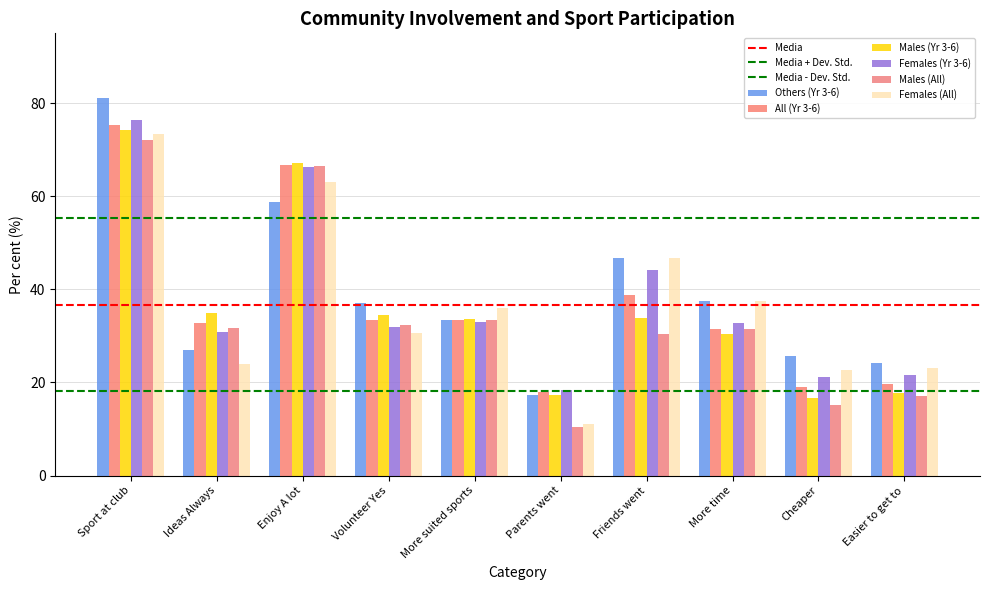

Reading left to right, extract all data points from this chart.

Others (Yr 3-6): Sport at club=81.0	Ideas Always=26.9	Enjoy A lot=58.8	Volunteer Yes=37.1	More suited sports=33.4	Parents went=17.4	Friends went=46.7	More time=37.5	Cheaper=25.7	Easier to get to=24.3
All (Yr 3-6): Sport at club=75.2	Ideas Always=32.9	Enjoy A lot=66.6	Volunteer Yes=33.4	More suited sports=33.4	Parents went=17.9	Friends went=38.8	More time=31.6	Cheaper=18.9	Easier to get to=19.7
Males (Yr 3-6): Sport at club=74.2	Ideas Always=34.9	Enjoy A lot=67.2	Volunteer Yes=34.5	More suited sports=33.6	Parents went=17.4	Friends went=33.8	More time=30.4	Cheaper=16.8	Easier to get to=17.7
Females (Yr 3-6): Sport at club=76.4	Ideas Always=30.9	Enjoy A lot=66.2	Volunteer Yes=32.0	More suited sports=33.0	Parents went=18.4	Friends went=44.2	More time=32.9	Cheaper=21.1	Easier to get to=21.7
Males (All): Sport at club=72.0	Ideas Always=31.8	Enjoy A lot=66.4	Volunteer Yes=32.4	More suited sports=33.4	Parents went=10.5	Friends went=30.5	More time=31.4	Cheaper=15.2	Easier to get to=17.1
Females (All): Sport at club=73.4	Ideas Always=23.9	Enjoy A lot=63.0	Volunteer Yes=30.7	More suited sports=36.0	Parents went=11.0	Friends went=46.7	More time=37.6	Cheaper=22.7	Easier to get to=23.2